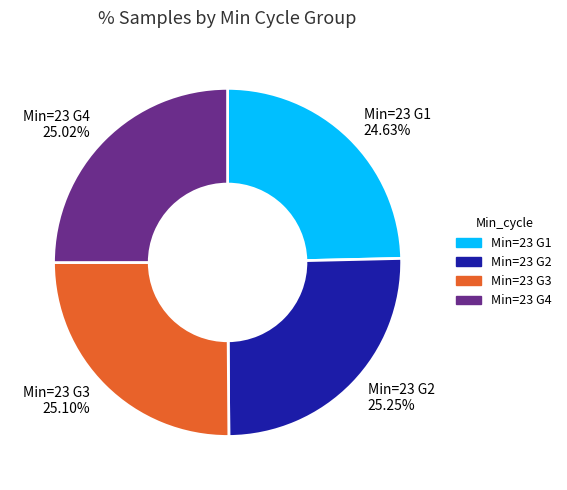

Is there any slice that represents more than half of the pie?

No